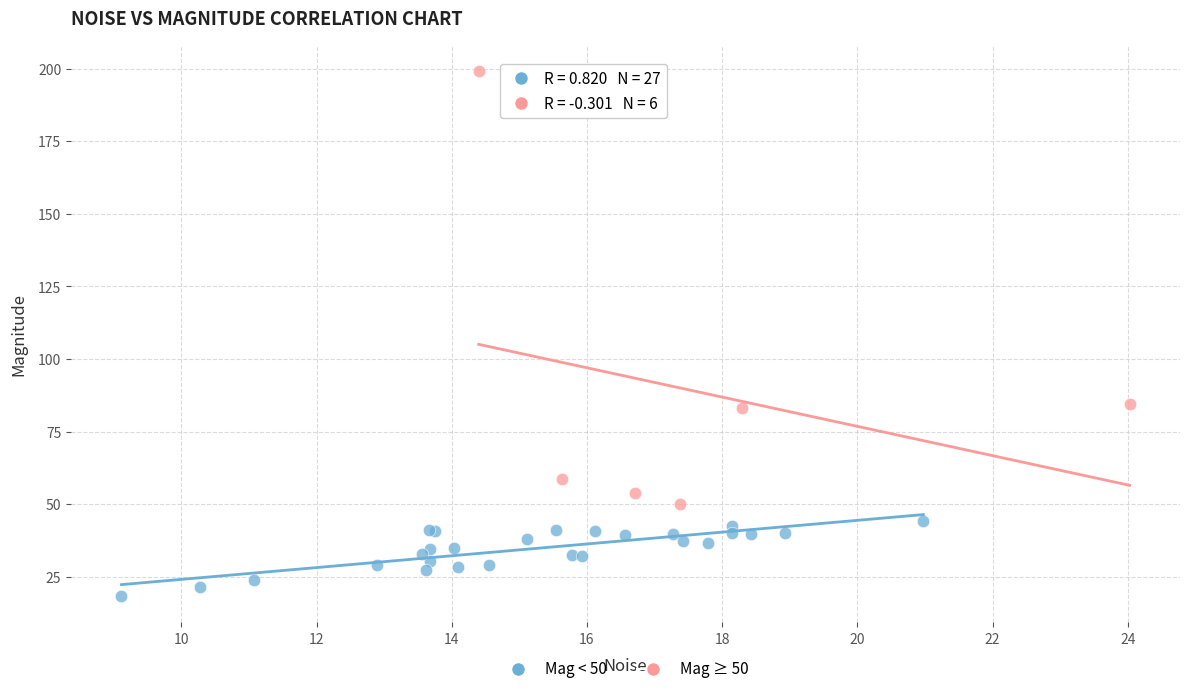

Which series has the widest spread of Y values?

Mag ≥ 50